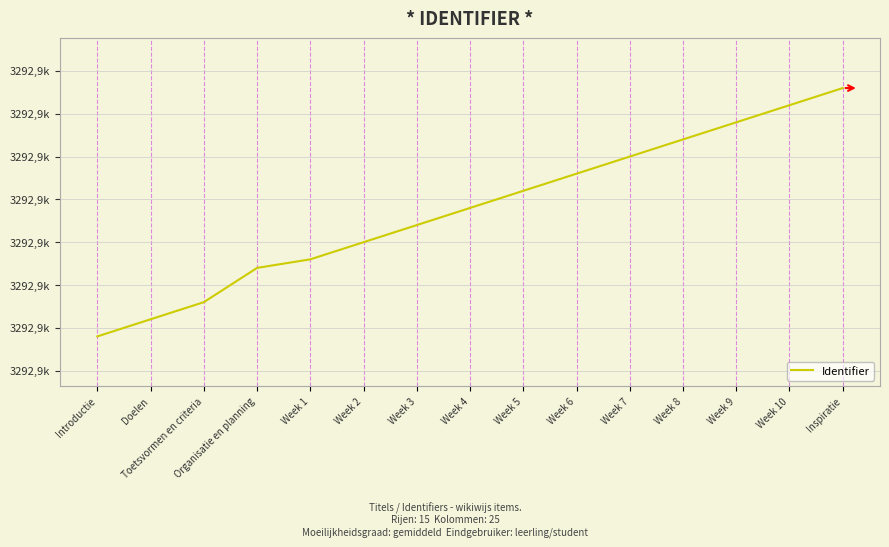

What is the ratio of the value at Week 9 to the value at Week 3?

1.0